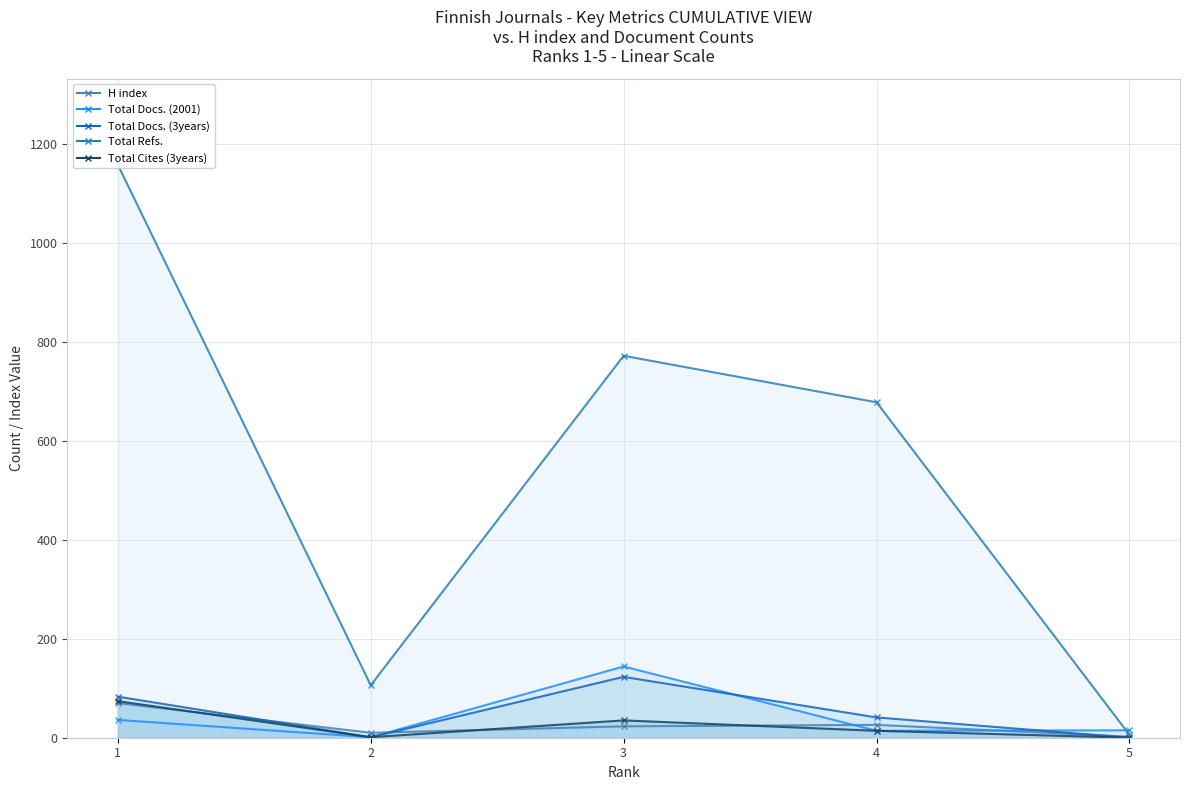

Where is the first local minimum for H index?

2